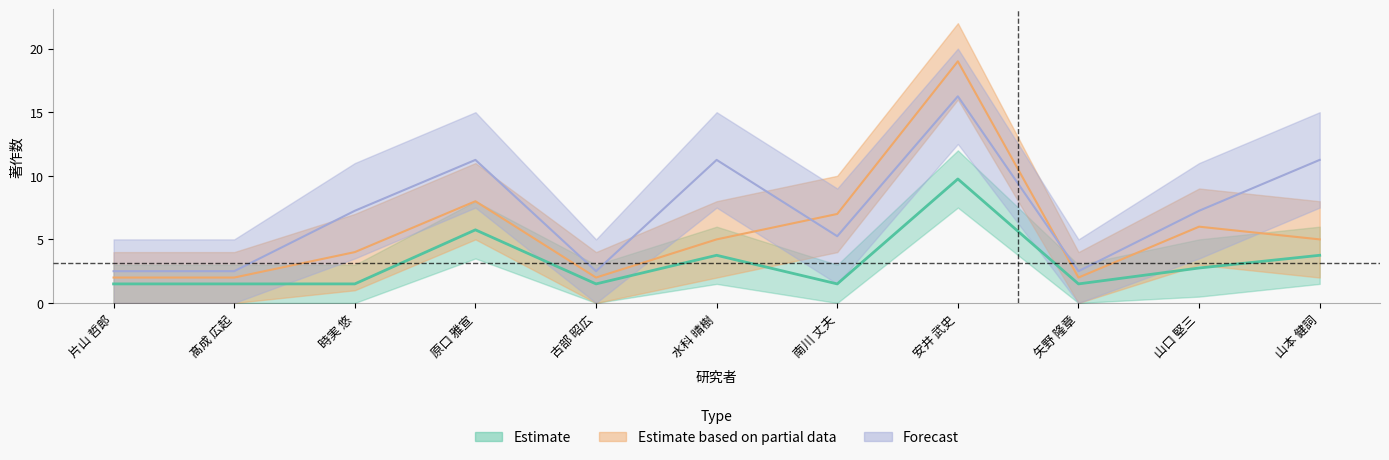

What is the label of the 5th point from the right?

南川 丈夫